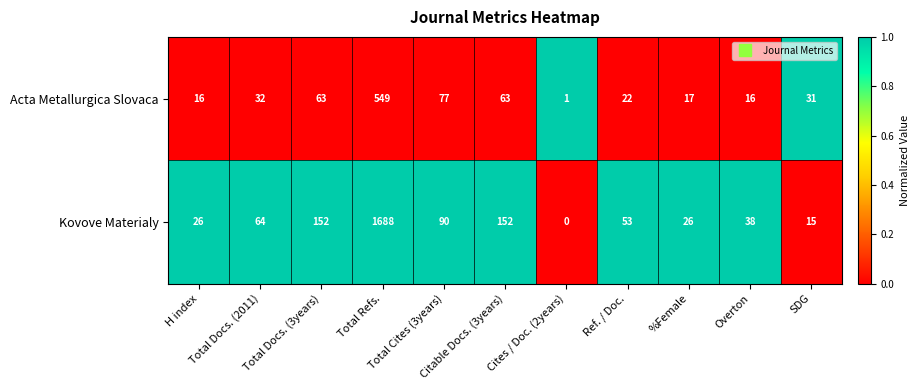

List the series in order of their peak value, highest first.

Kovove Materialy, Acta Metallurgica Slovaca